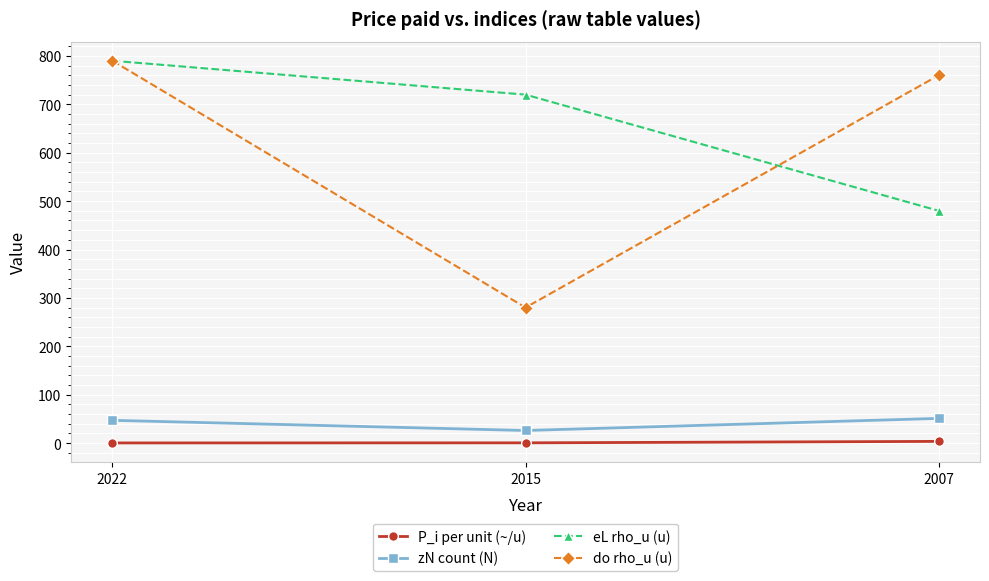

At which label does do rho_u (u) reach its minimum?

2015